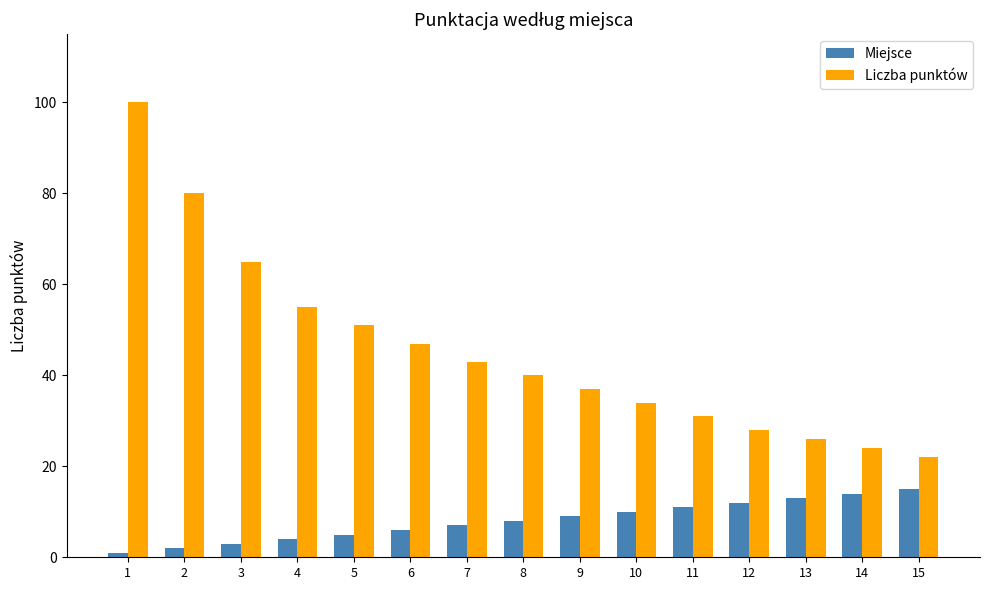

At which category does the chart reach its peak across all series?

1